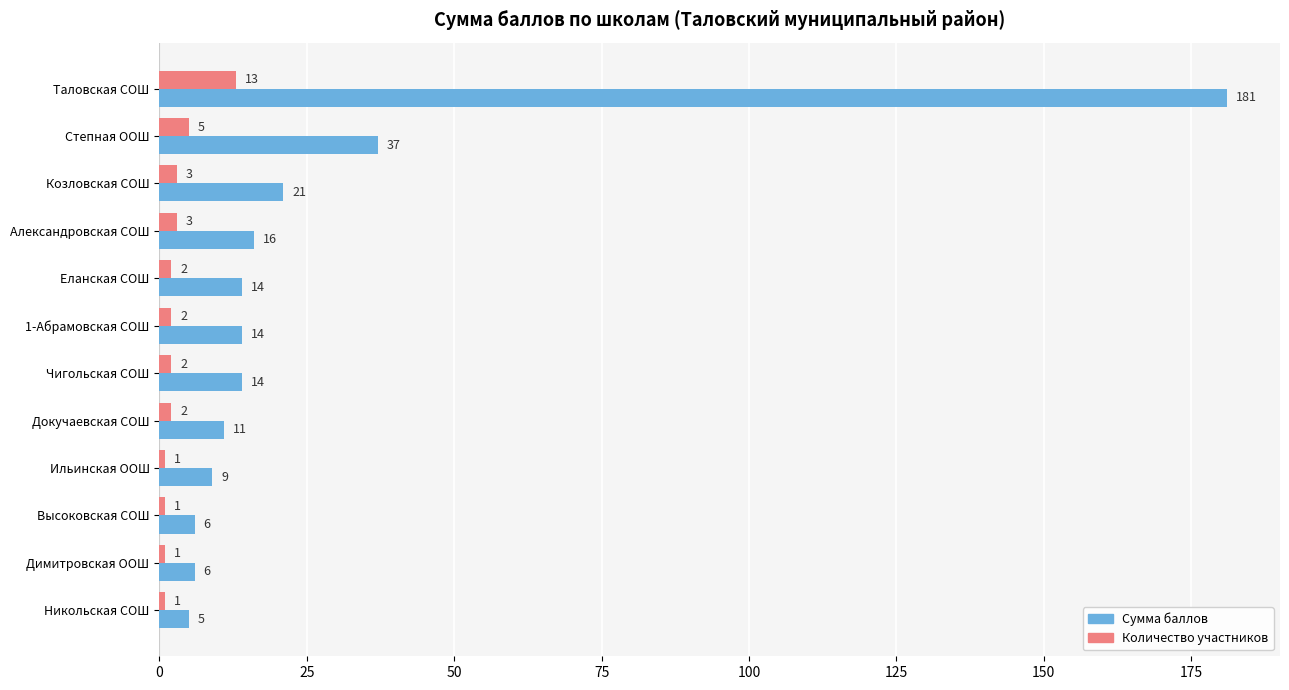

What is the sum of all Количество участников values?

36